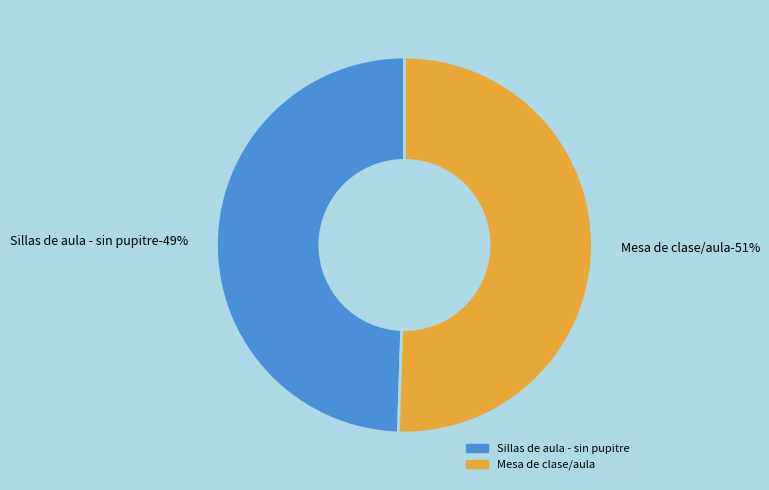

To the nearest percent, what percentage of the pie is Mesa de clase/aula?

51%